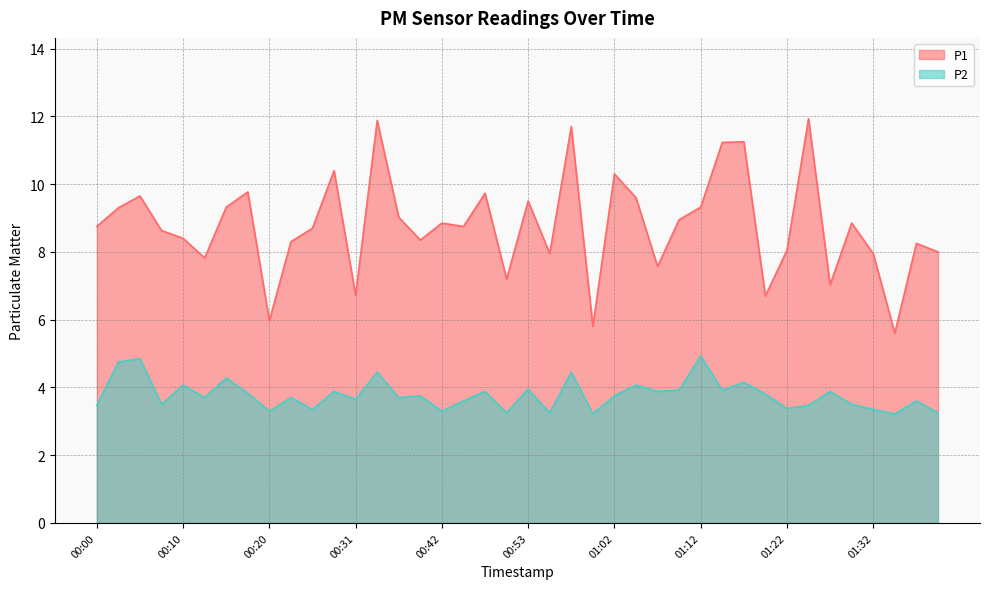

Between 00:31 and 01:34, which series saw the biggest shift?

P1